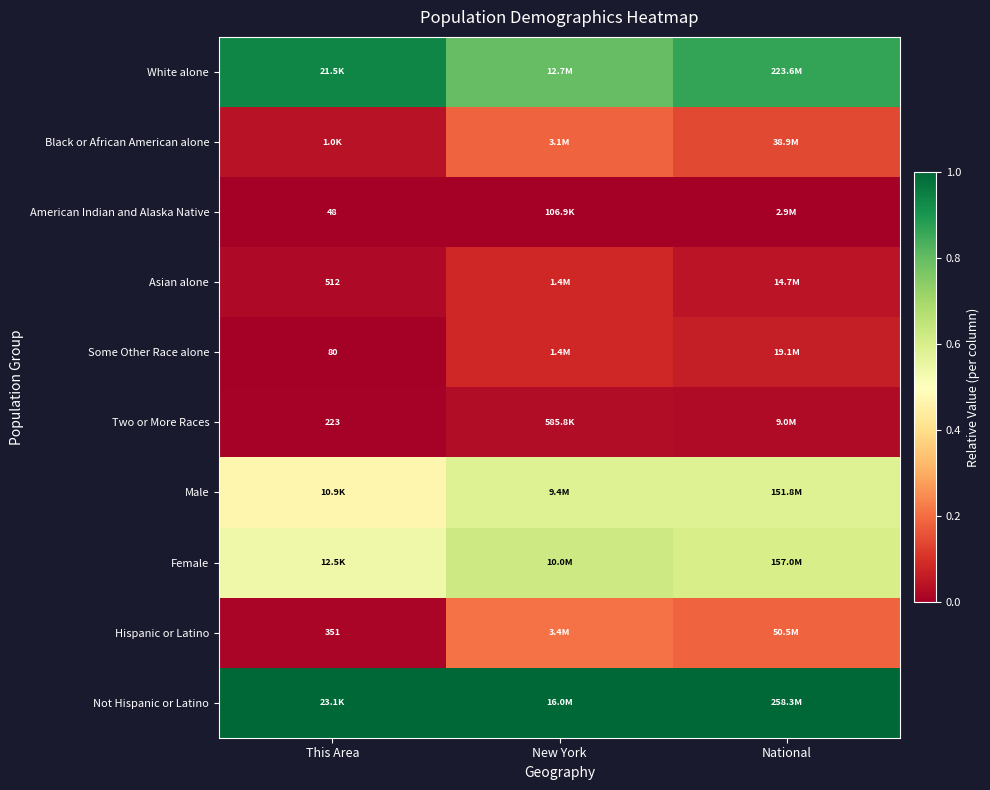

The value of Asian alone at This Area is 0.0. True or false?

False